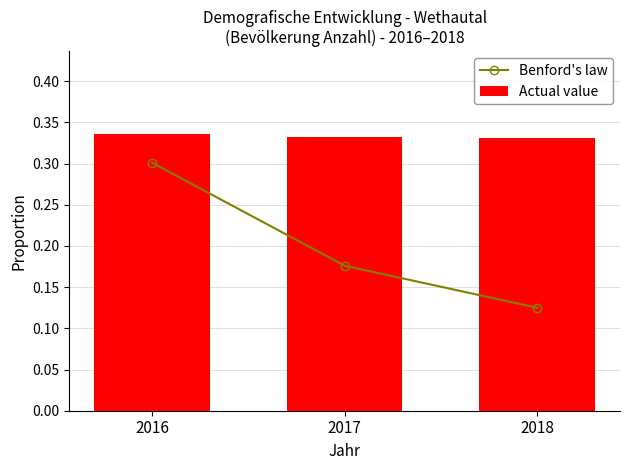

What is the sum of all Benford's law values?

0.6